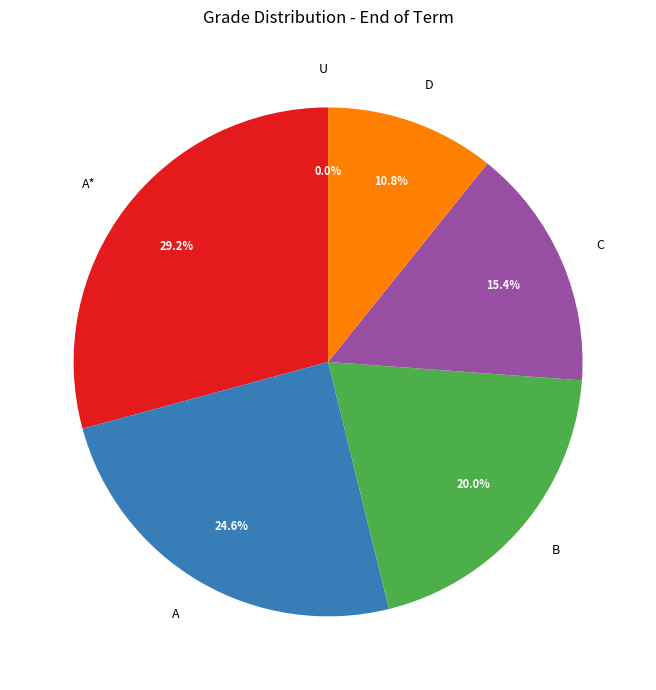

What is the total percentage of A and U?

24.6%